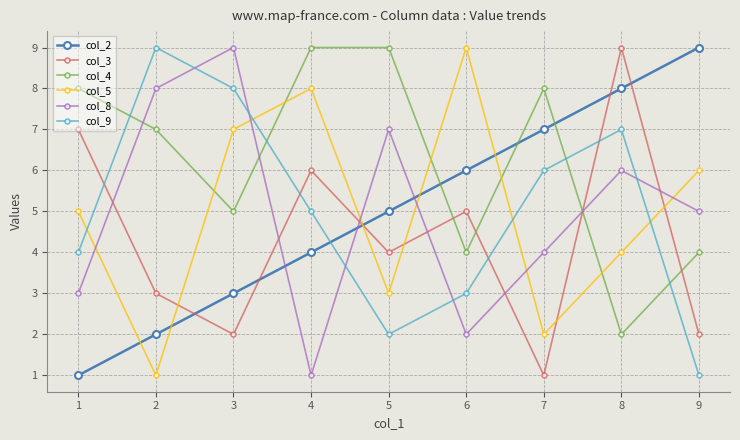

What is the value of the col_8 point at the 1st from the left?

3